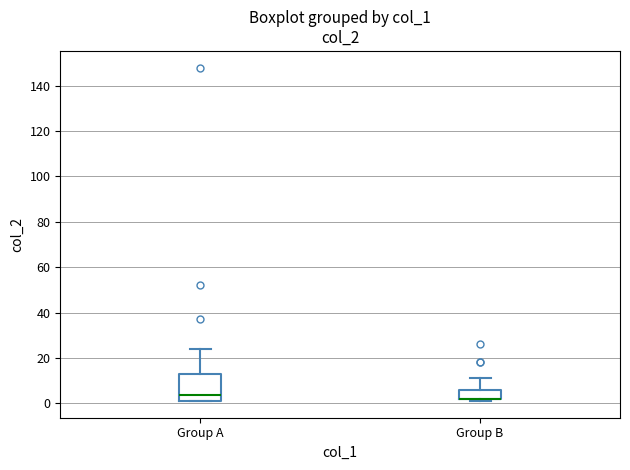

Reading left to right, read every box against the y-axis: the position of its median line, the range the box covers, and the ends of its whiskers. The values are not printed on the chart, so give them approximately, as read against the axis.

Group A: median 4, box 2 to 12, whiskers 2 to 24
Group B: median 2 (drawn on the box's lower edge), box 2 to 6, whiskers 2 (just below the box's lower edge) to 12